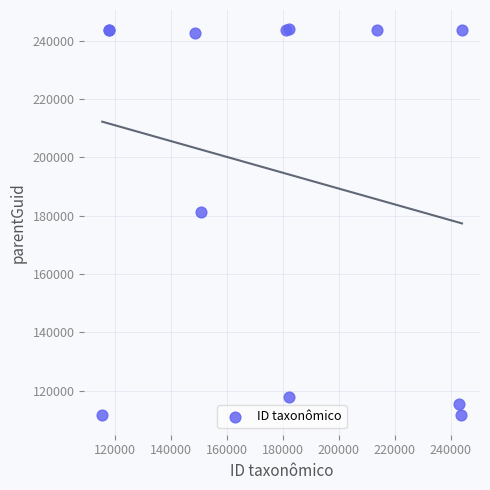

What Y value in the scatter plot is closest to 177732?

181203